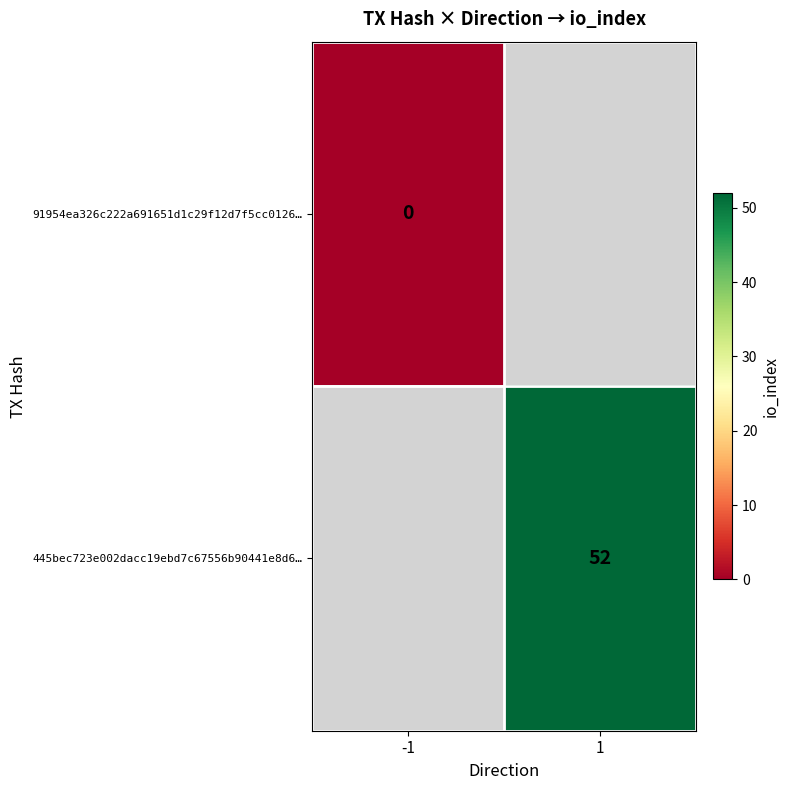

How many distinct data groups are displayed?

2